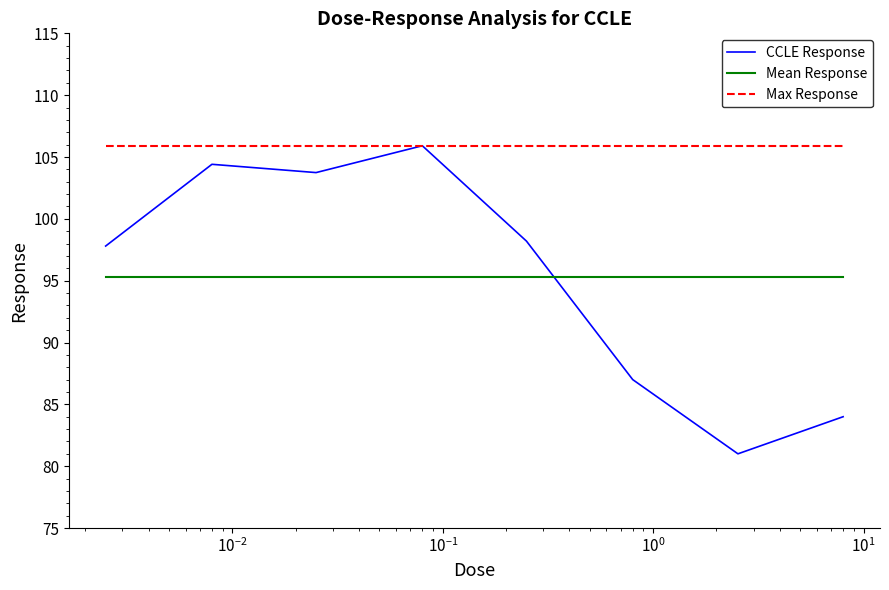

Count the number of values greater than 98.

4